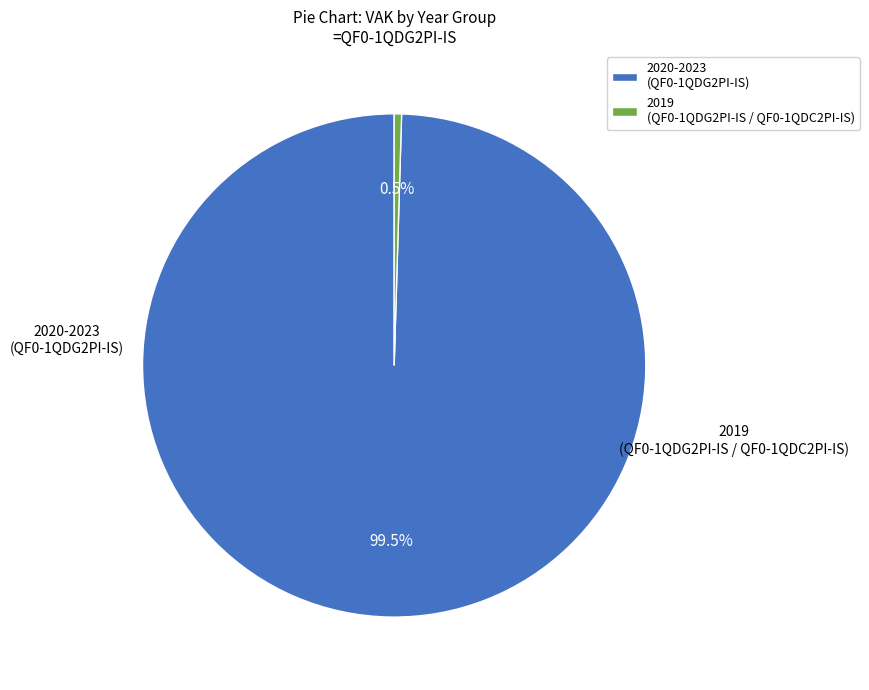

Between 2019 (QF0-1QDG2PI-IS / QF0-1QDC2PI-IS) and 2020-2023 (QF0-1QDG2PI-IS), which is larger?

2020-2023 (QF0-1QDG2PI-IS)